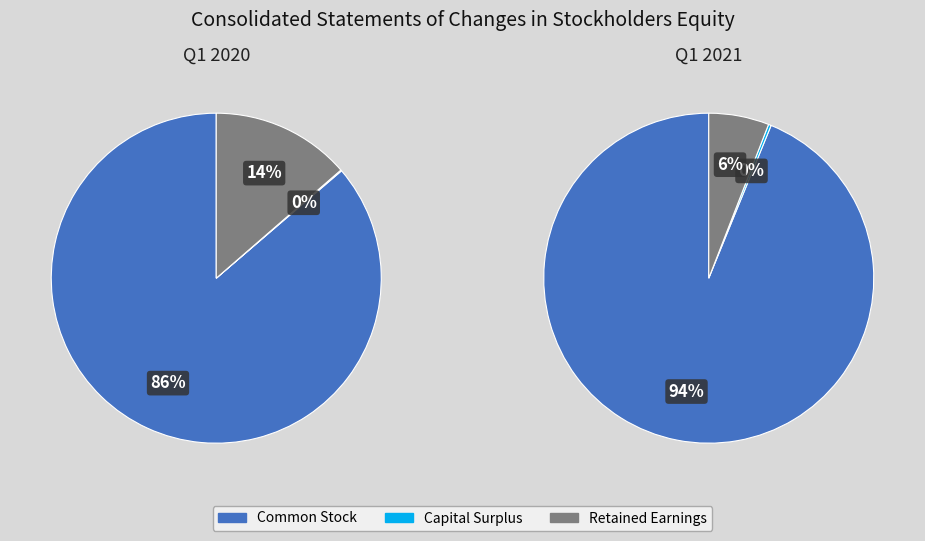

Does Retained Earnings represent more than half of the total?

No